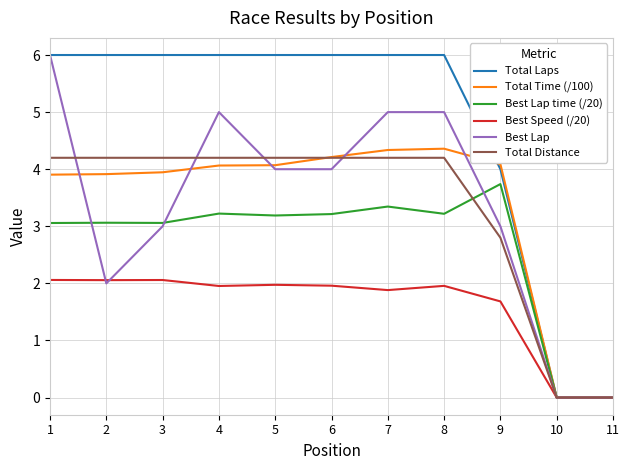

What is the highest value of the Total Distance series?

4.2